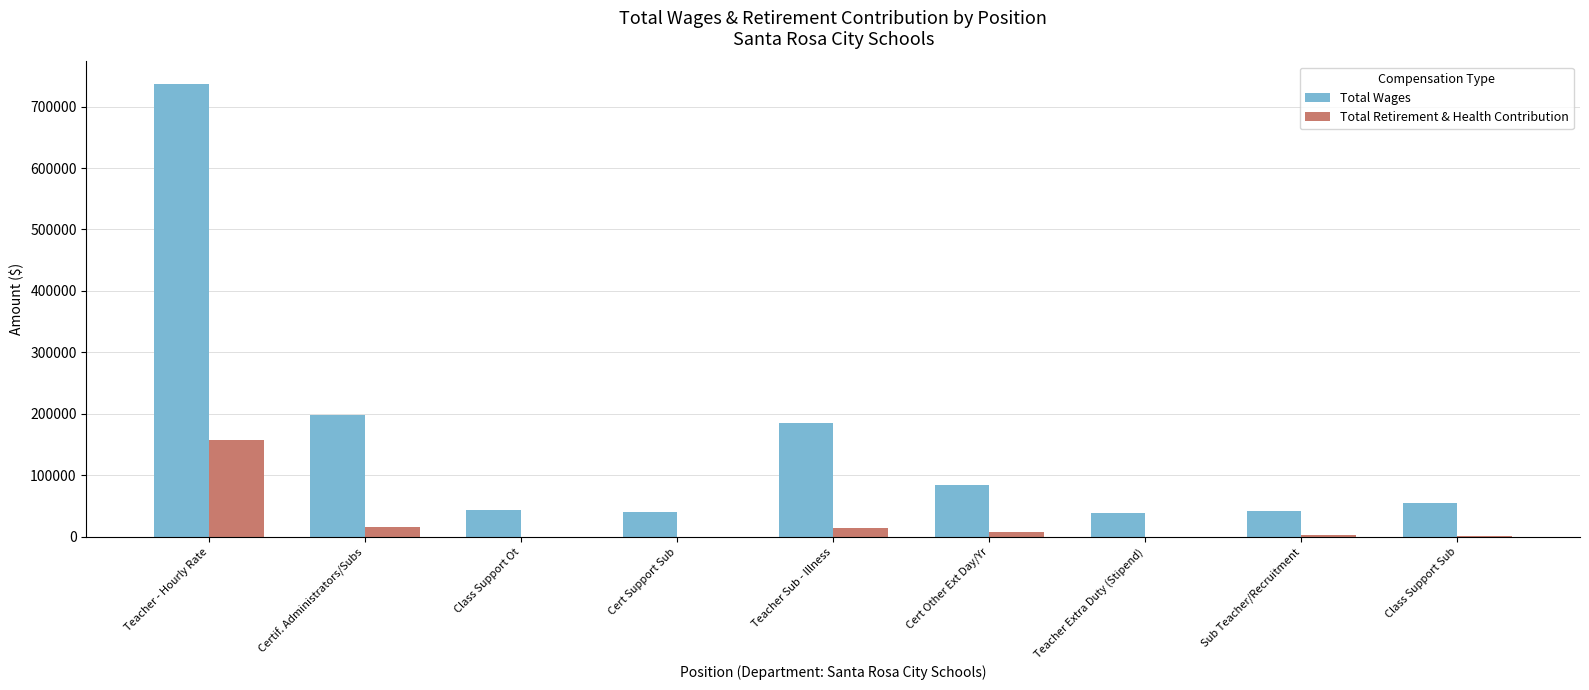

Count the number of data series in this chart.

2